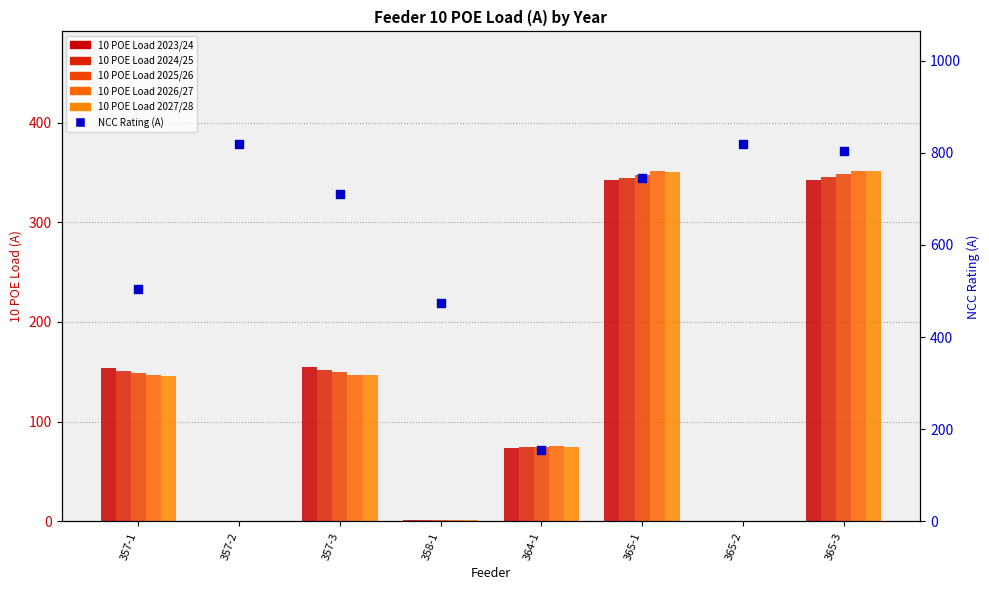

At which category is the sum across all series the highest?

365-3